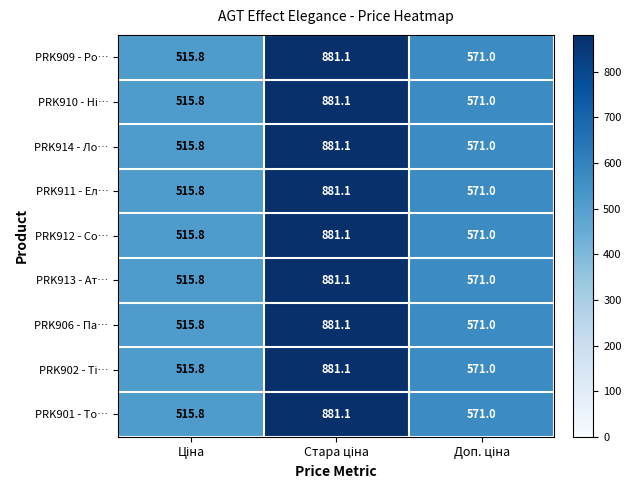

What is the difference between the maximum and minimum values in the PRK906 - Па… series?

365.3